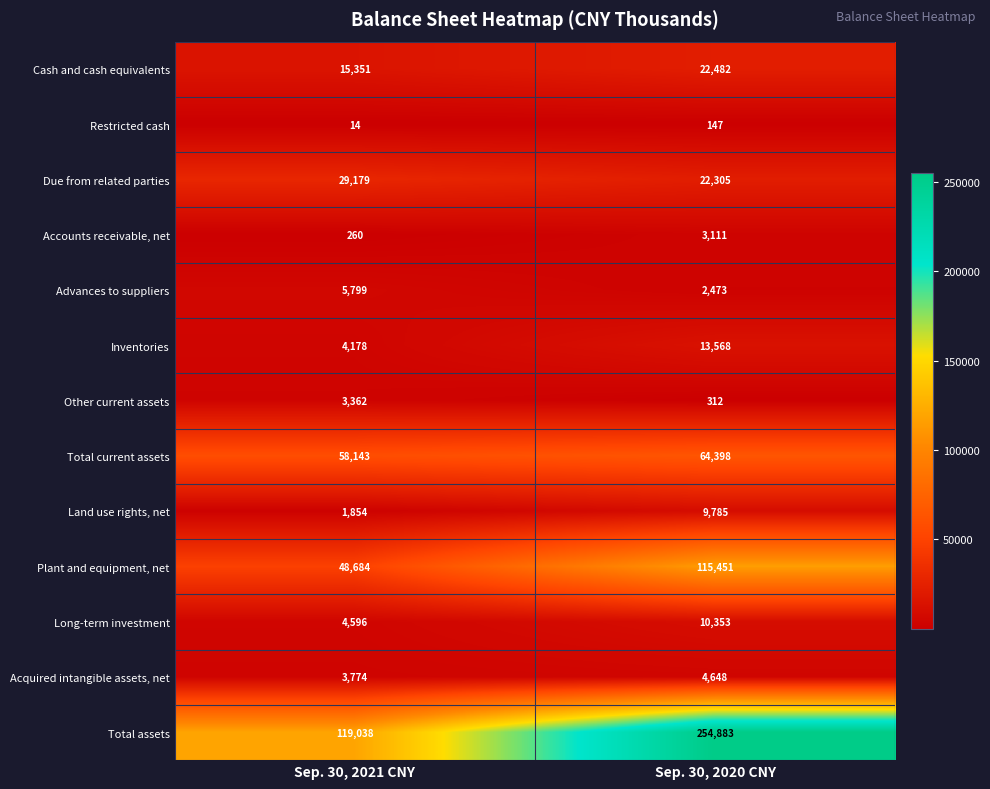

How many data points does each series have?

2